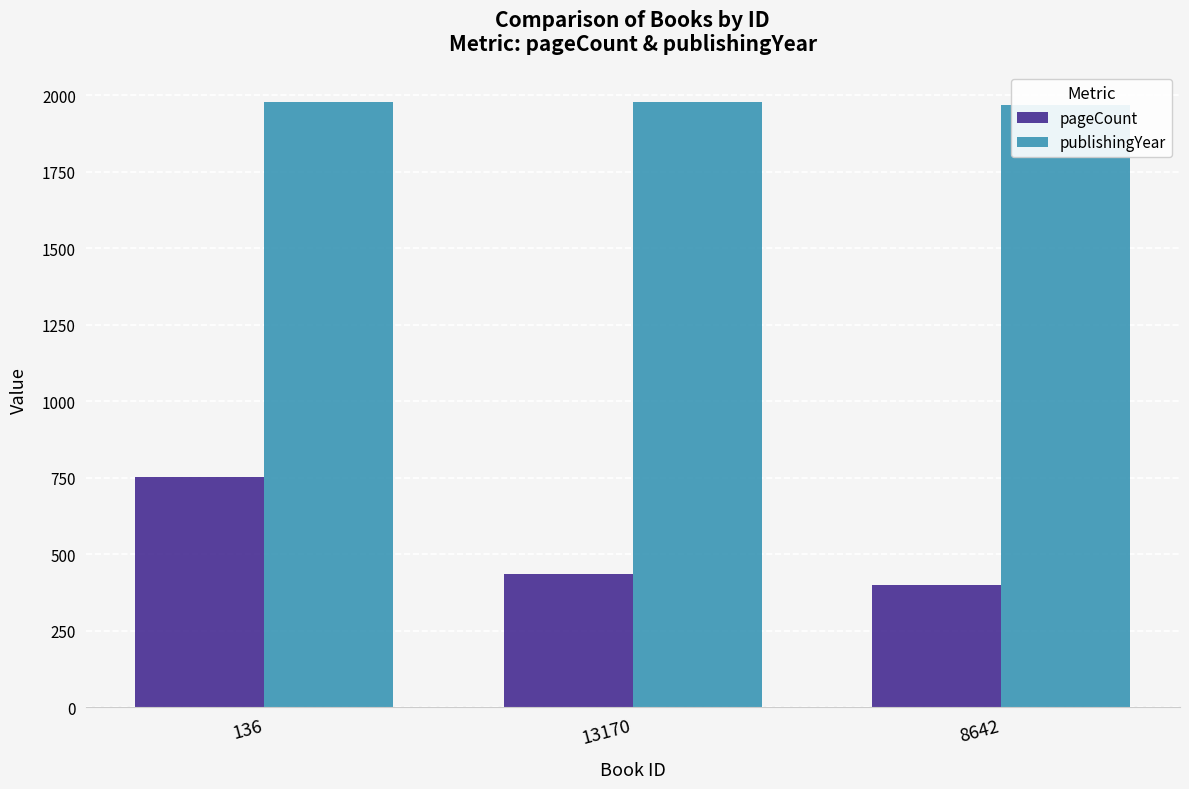

What is the label of the 2nd bar from the left?

13170